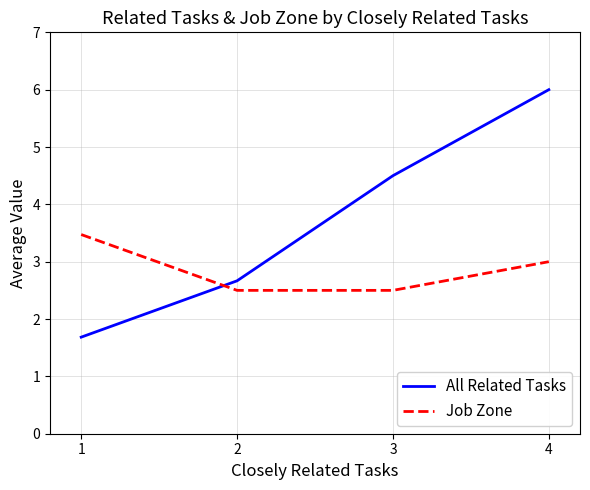

Is the value of Job Zone at 4 greater than the value of All Related Tasks at 4?

No